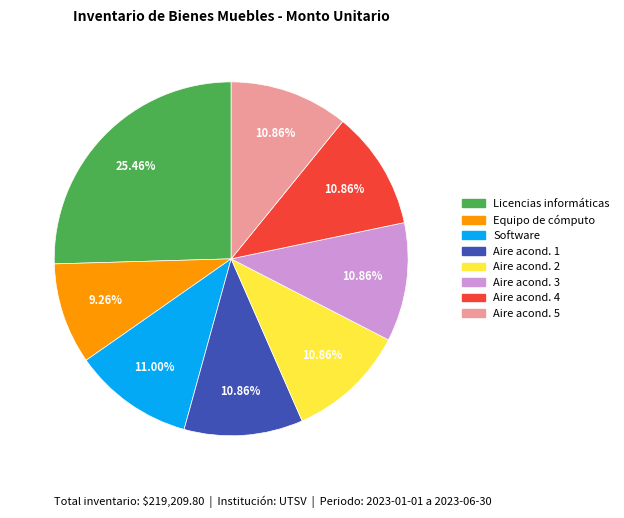

Is there a majority slice in this chart?

No